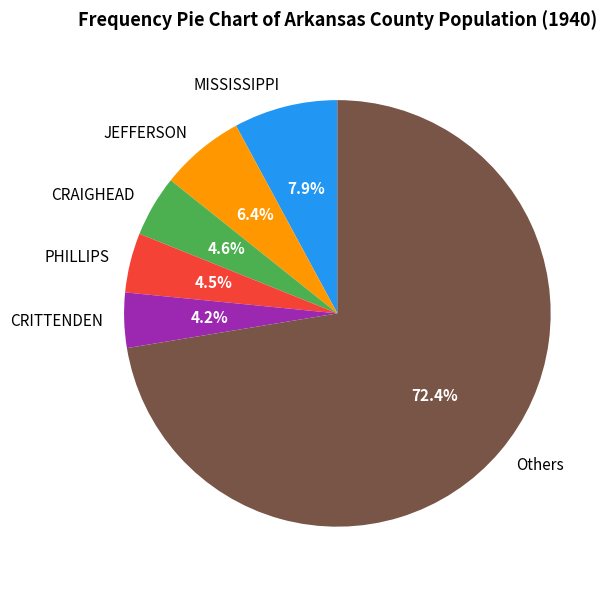

Combined, what portion of the pie is MISSISSIPPI and Others?

80.3%